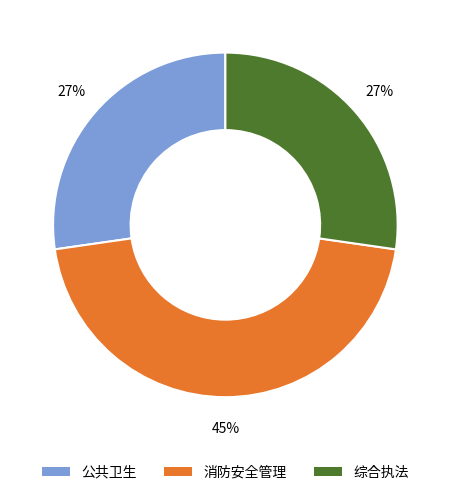

Which slice is the largest?

消防安全管理